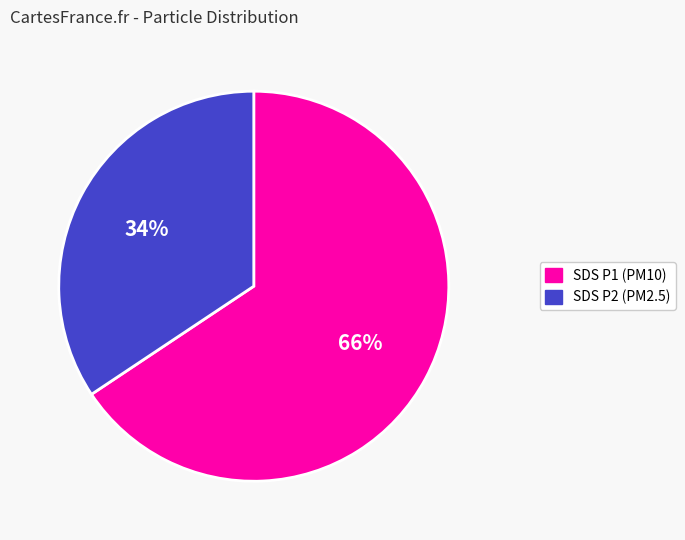

Which has a higher value, SDS P2 (PM2.5) or SDS P1 (PM10)?

SDS P1 (PM10)